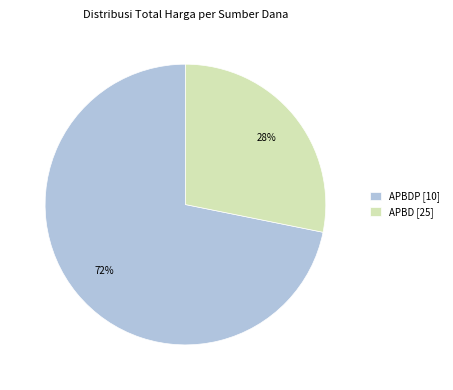

Between APBDP [10] and APBD [25], which is larger?

APBDP [10]